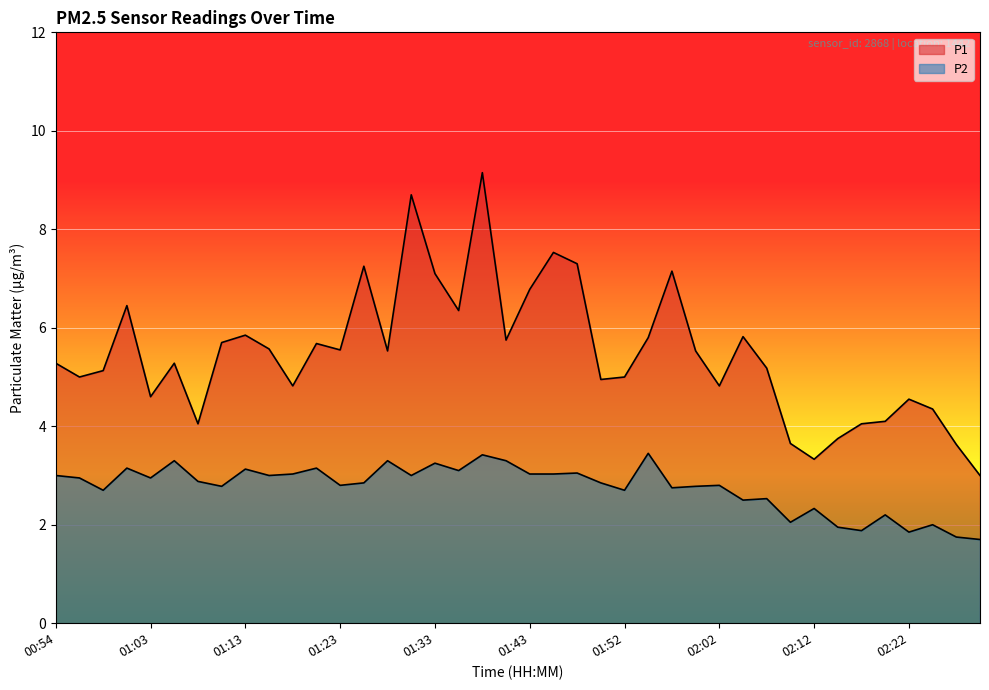

True or false: P2 has a value of 5.2 at 01:45.

False